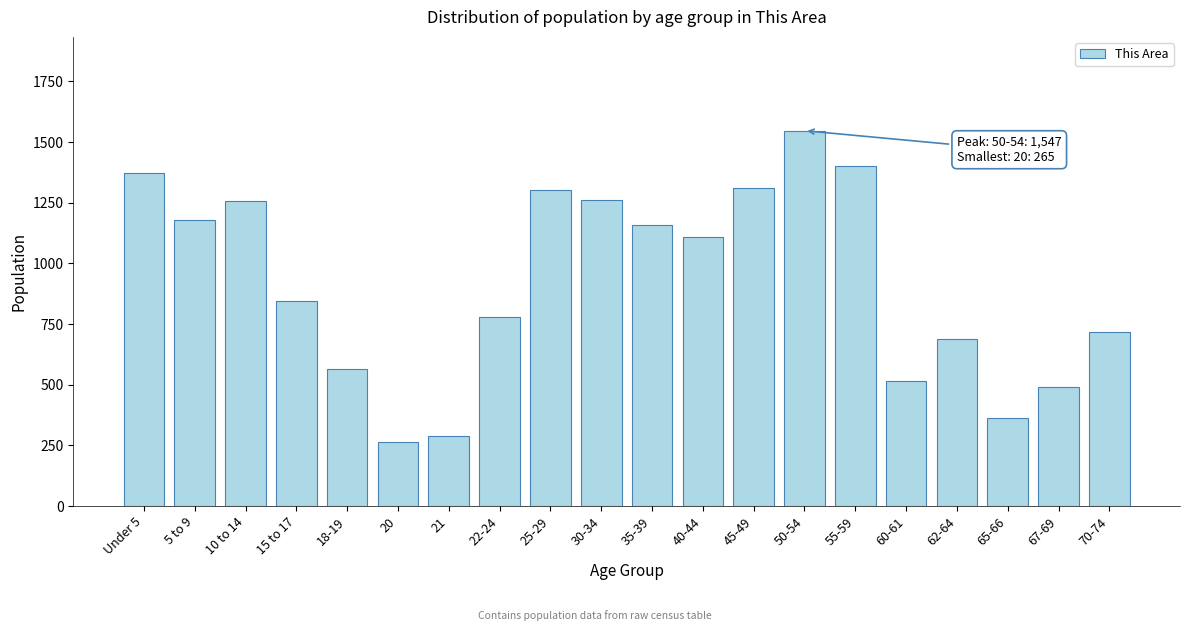

What is the label of the 17th bar from the left?

62-64